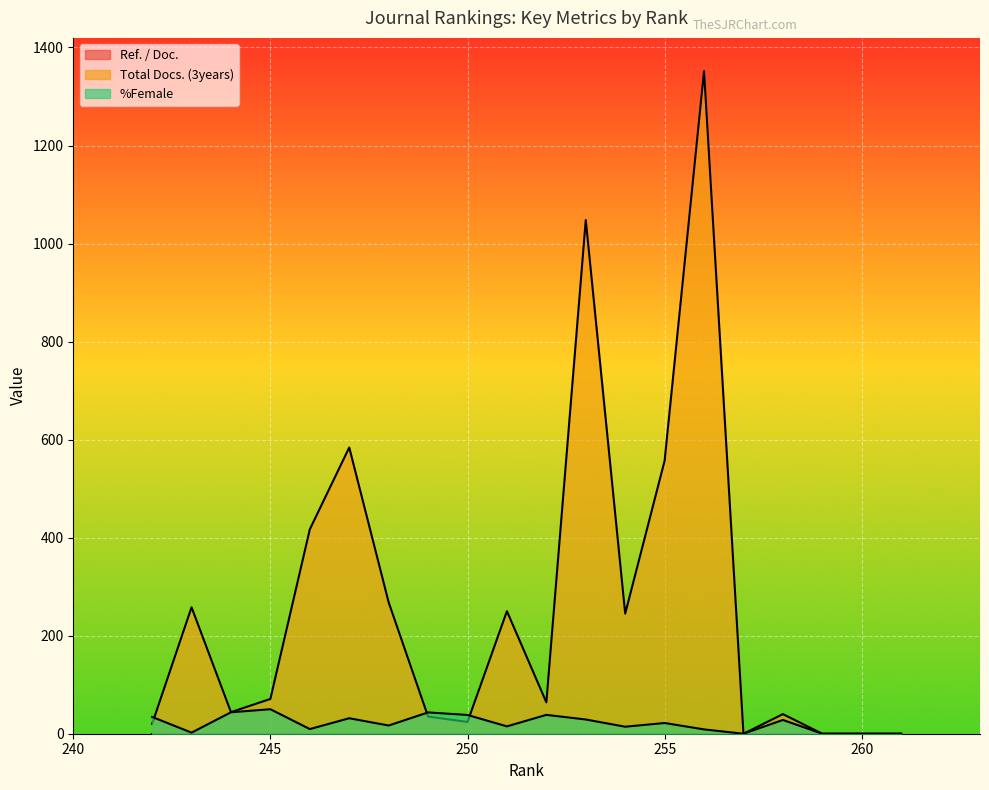

The %Female series shows 0.0 at 260. True or false?

True